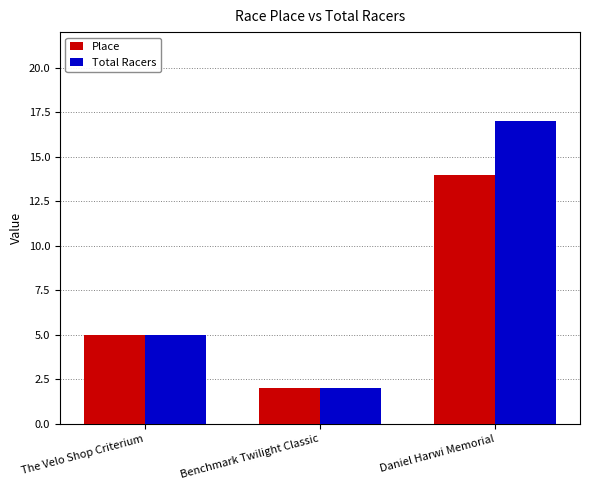

How many data points does each series have?

3